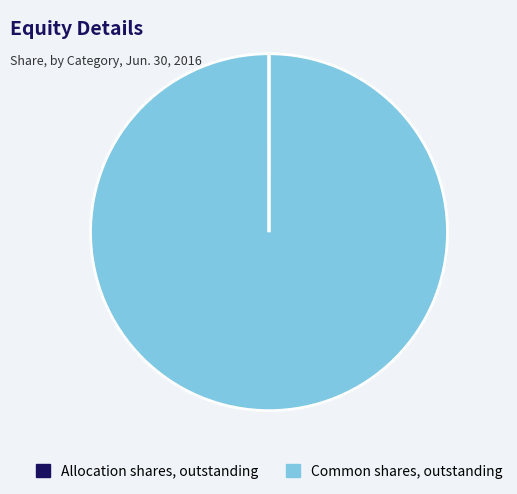

The Common shares, outstanding slice represents 100% of the pie. True or false?

True